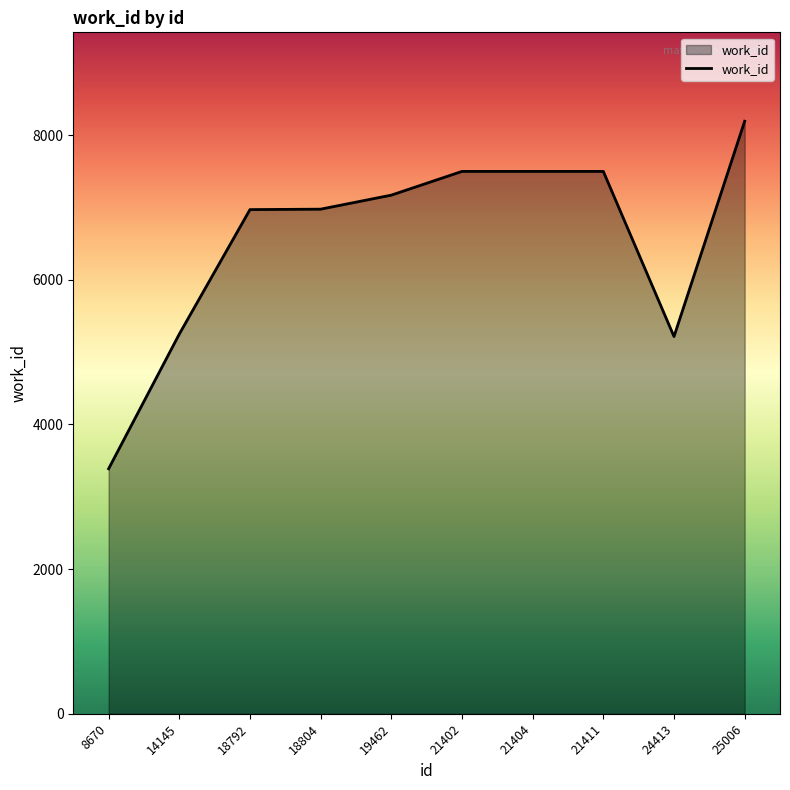

Is it true that the value at 8670 is 3388?

True